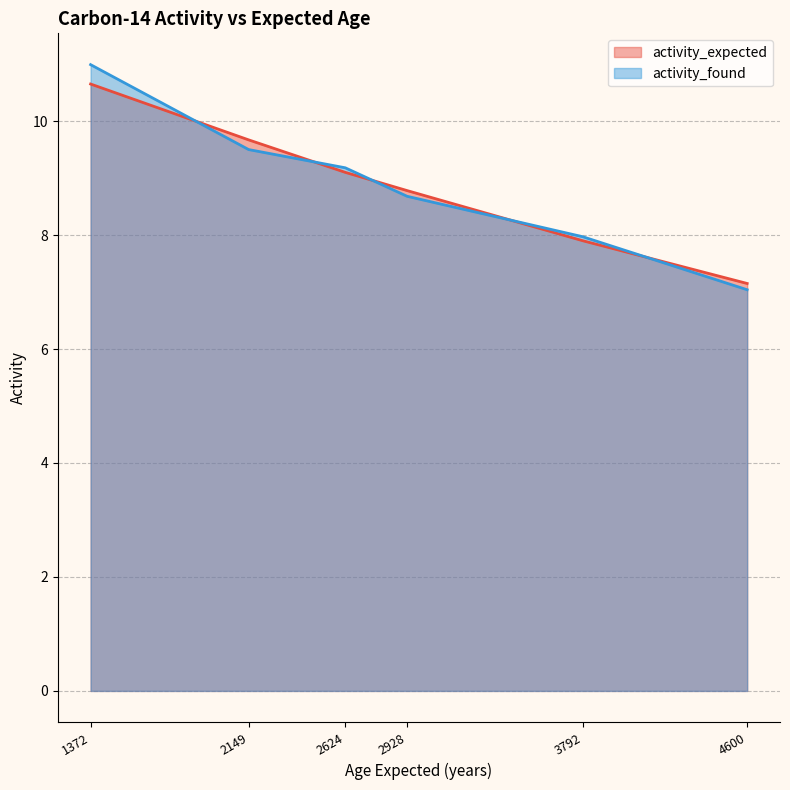

The value of activity_found at 2928 is 8.7. True or false?

True